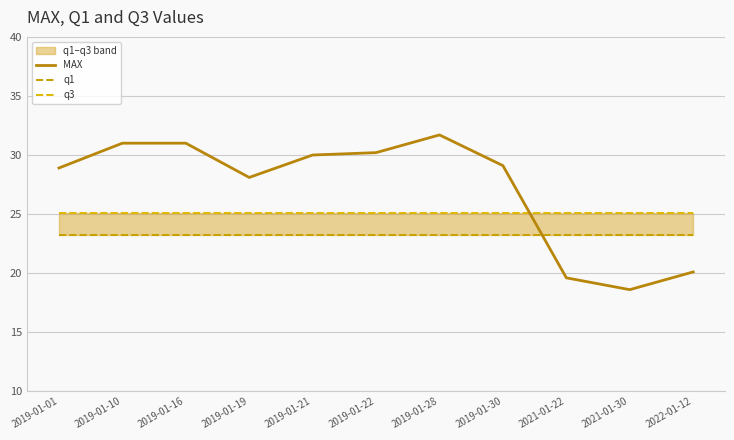

What position from the left is 2019-01-28?

7